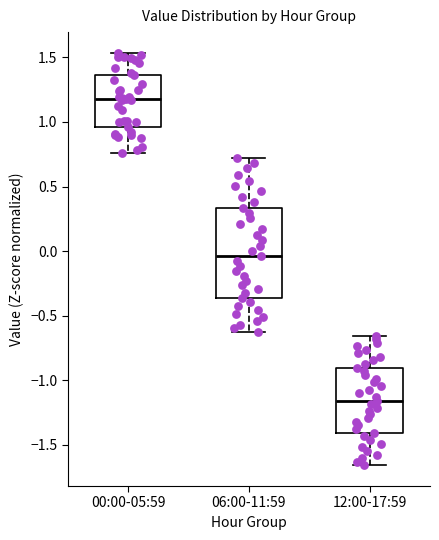

Reading left to right, read every box against the y-axis: the position of its median line, the range the box covers, and the ends of its whiskers. The values are not printed on the chart, so give them approximately, as read against the axis.

00:00-05:59: median 1.15, box 0.95 to 1.35, whiskers 0.75 to 1.55
06:00-11:59: median -0.05, box -0.35 to 0.35, whiskers -0.65 to 0.70
12:00-17:59: median -1.15, box -1.40 to -0.90, whiskers -1.65 to -0.65